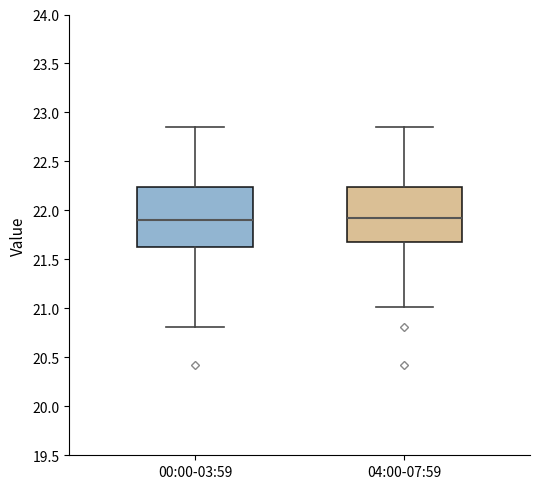

Reading left to right, read every box against the y-axis: the position of its median line, the range the box covers, and the ends of its whiskers. The values are not printed on the chart, so give them approximately, as read against the axis.

00:00-03:59: median 21.90, box 21.65 to 22.25, whiskers 20.80 to 22.85
04:00-07:59: median 21.95, box 21.70 to 22.25, whiskers 21.00 to 22.85